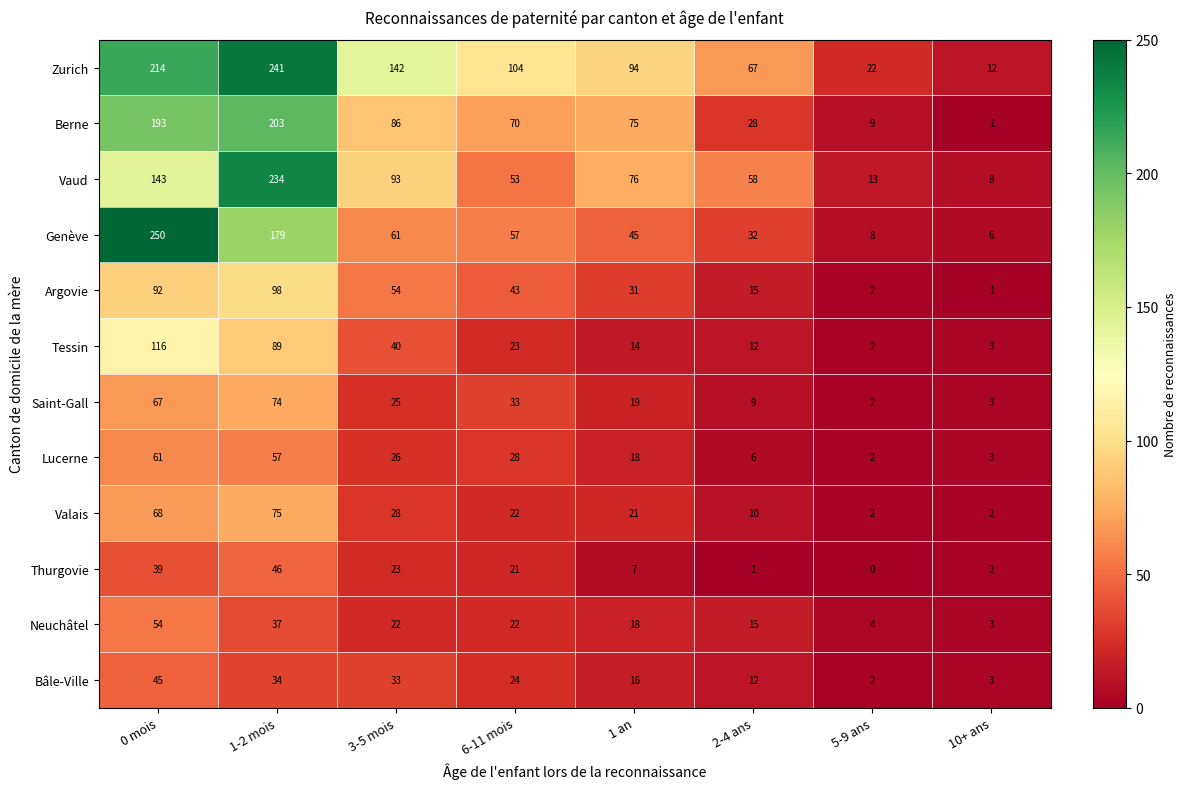

How many data points in Genève are less than 57?

4